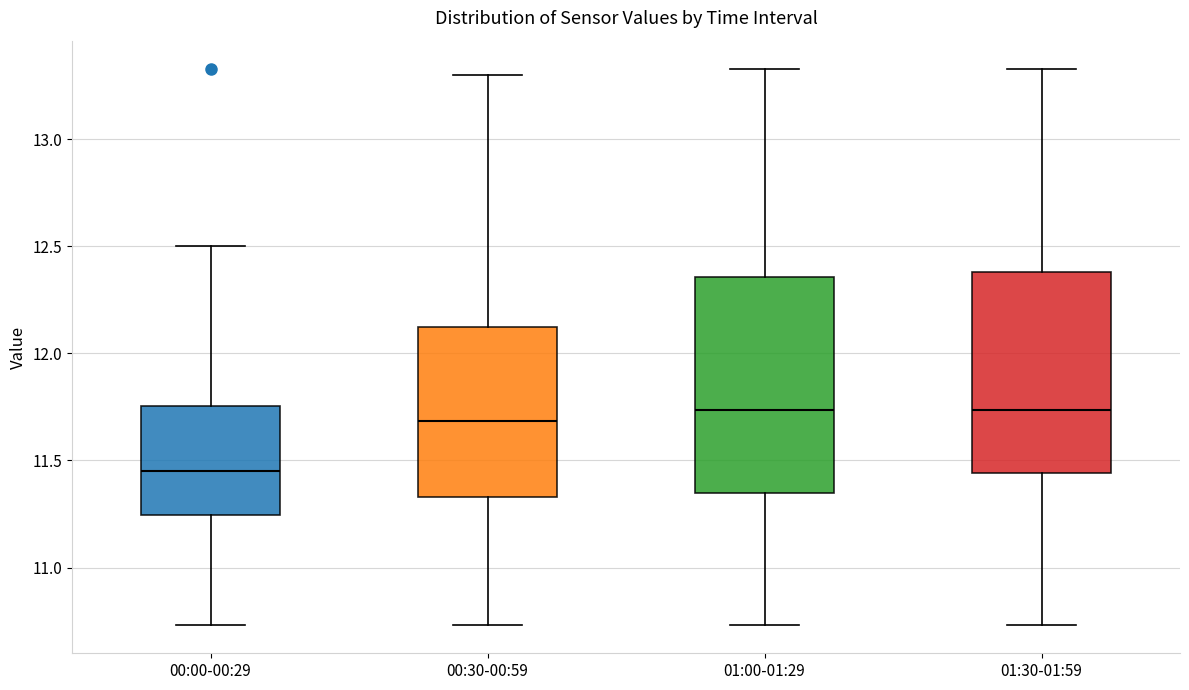

Which box's median line is the lowest?

00:00-00:29